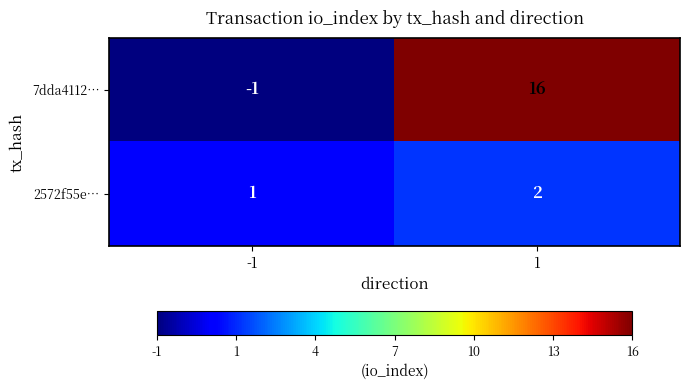

Reading left to right, transcribe all the data shown in this chart.

7dda4112…: -1	16
2572f55e…: 1	2